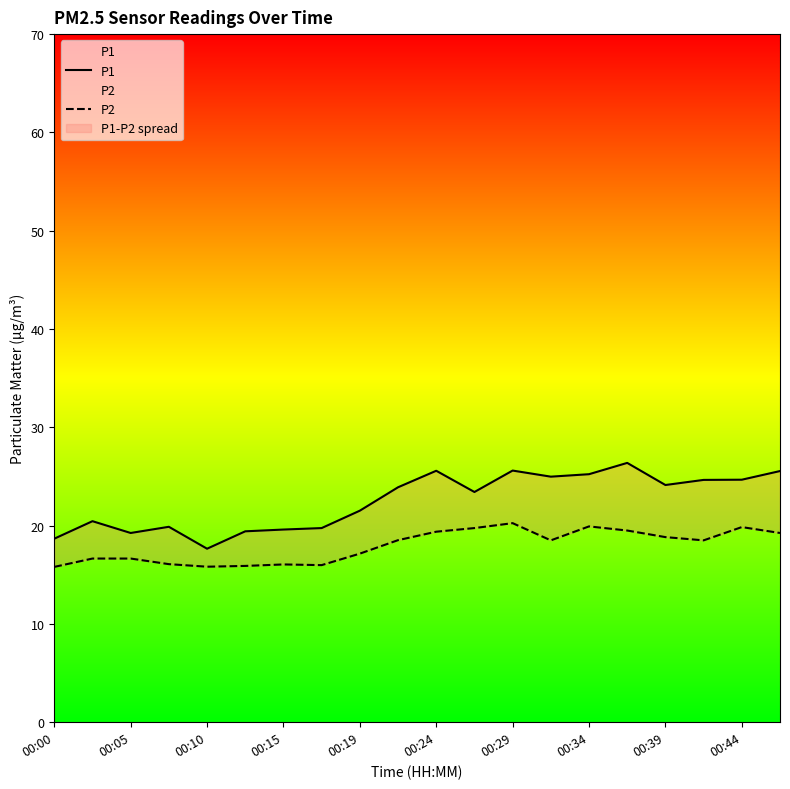

What is the difference between the highest and lowest values at 00:34?

5.3